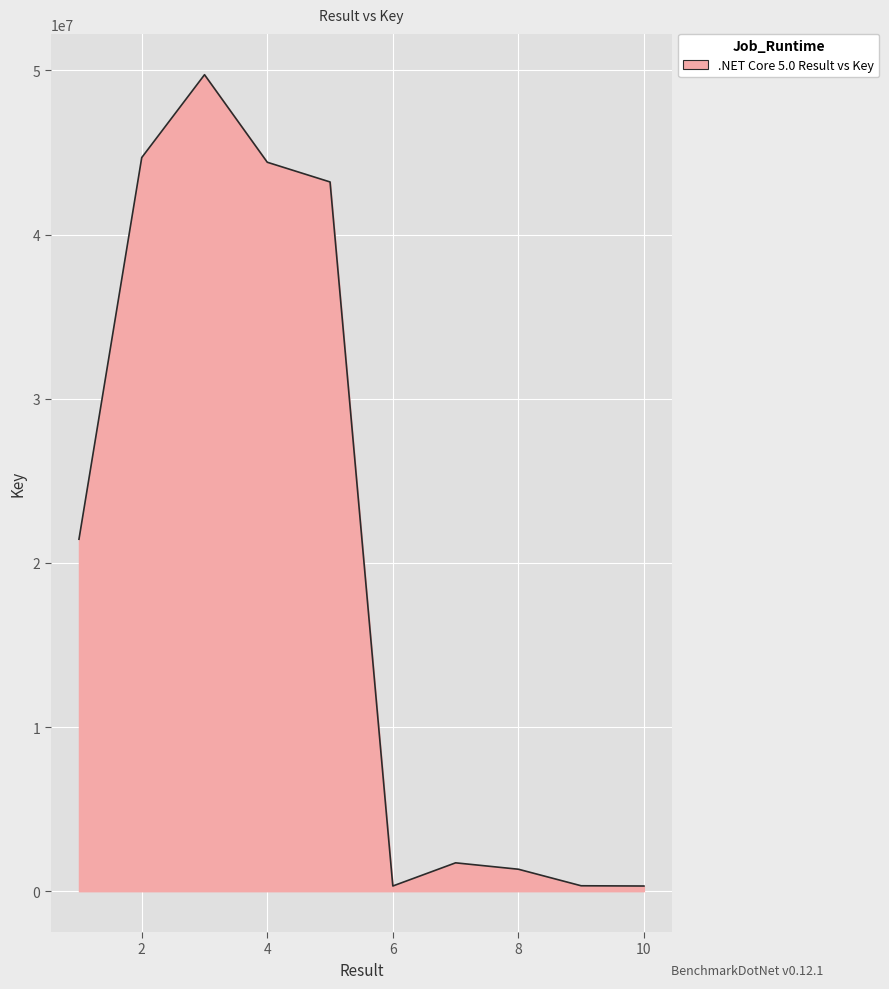

True or false: there are more than 2 points higher than both neighbors.

False